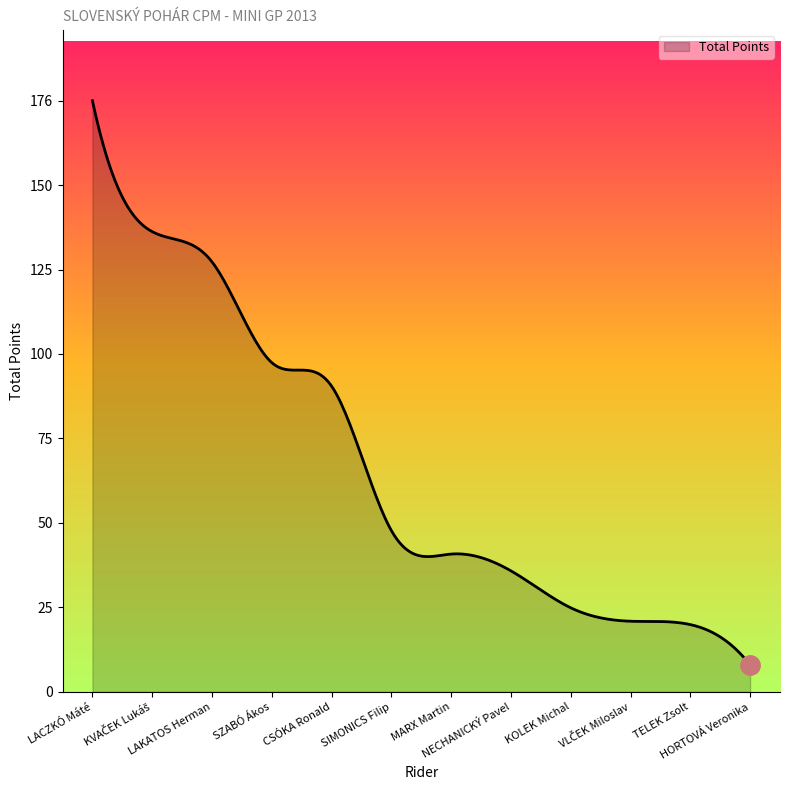

What is the smallest value displayed?

8.0